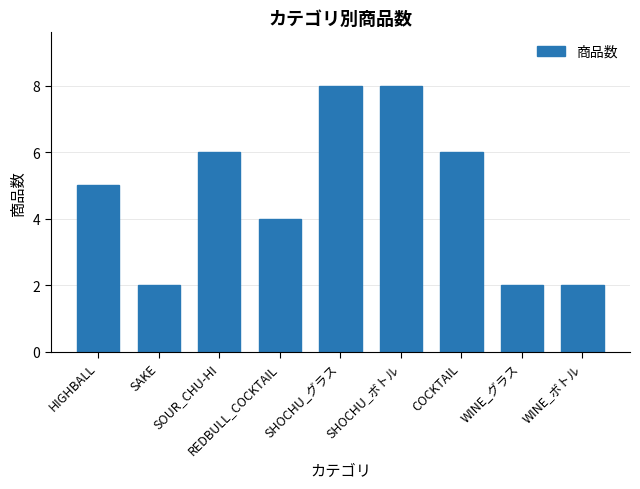

What is the maximum value shown in the chart?

8